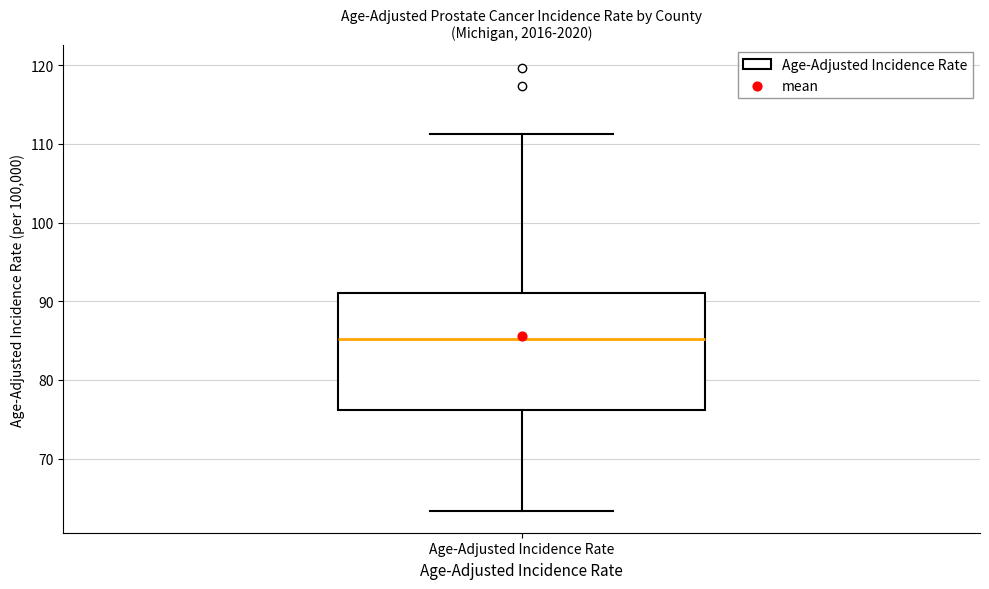

Transcribe this box plot: give where the median line is, the range the box spans, and where the two whiskers end, as read against the y-axis. The values are not printed on the chart, so give them approximately, as read against the axis.

median 85, box 76 to 91, whiskers 63 to 111